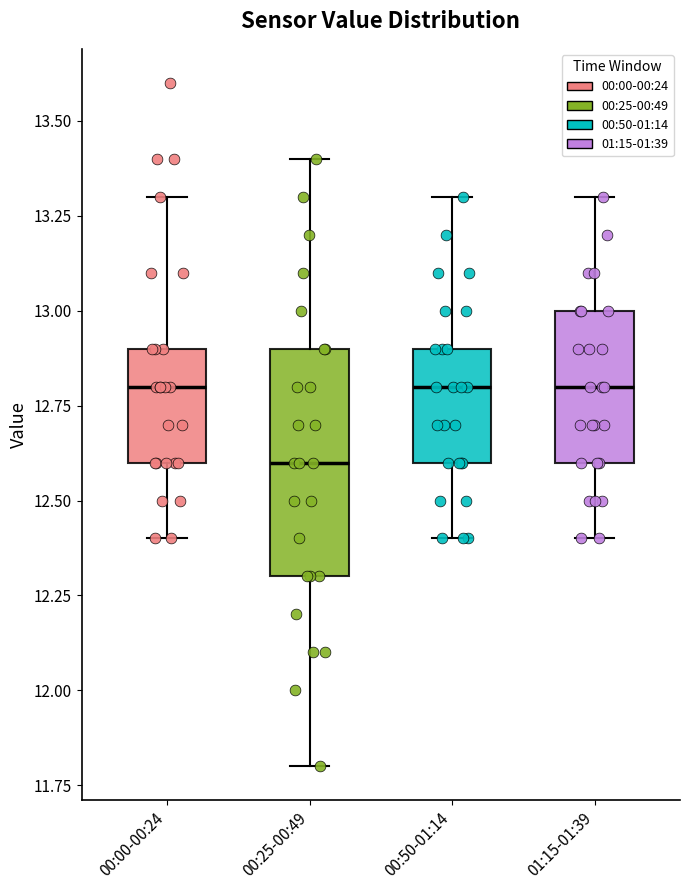

Where is the upper edge of the box for 00:50-01:14 on the y-axis? The values are not printed on the chart, so give them approximately, as read against the axis.

12.9